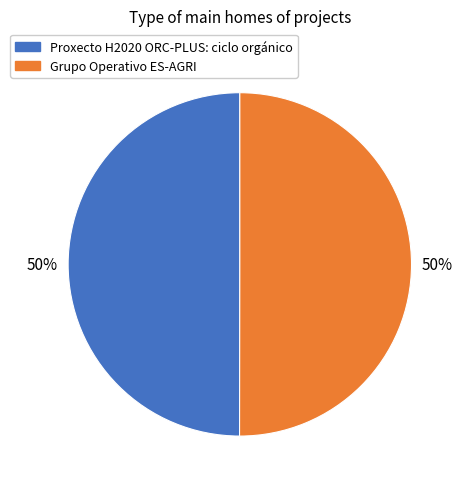

To the nearest percent, what percentage of the pie is Grupo Operativo ES-AGRI?

50%